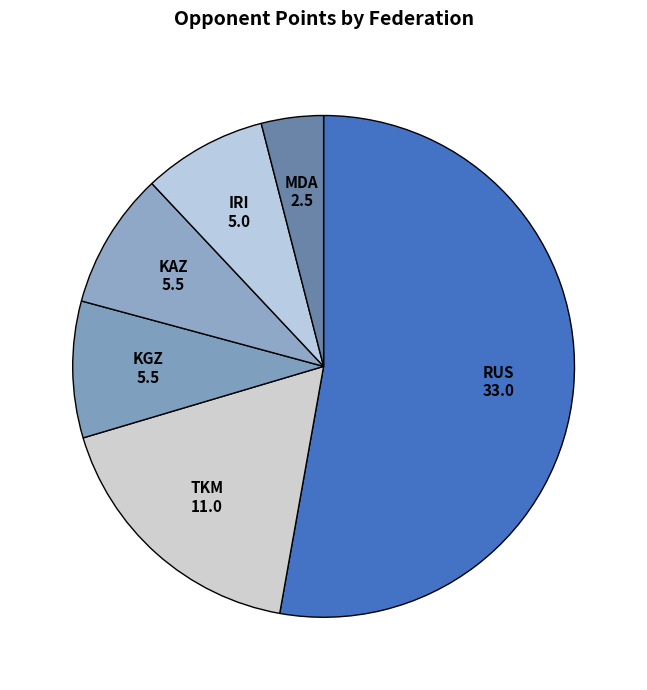

How many segments does this pie chart have?

6